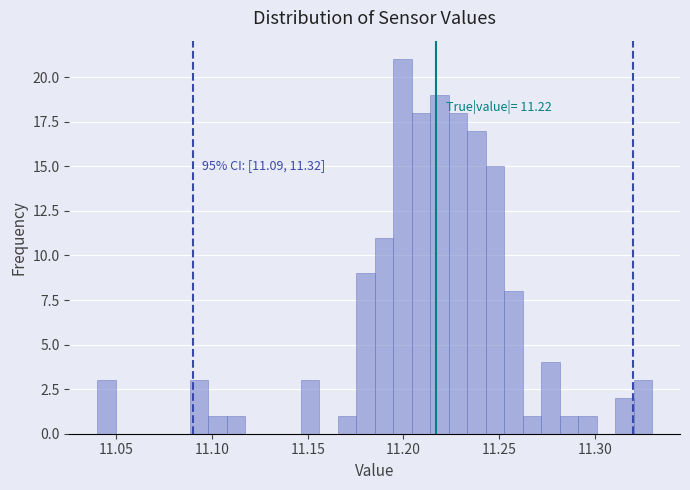

Read against the x-axis, roughly where is the centre of the tallest bar?

11.200